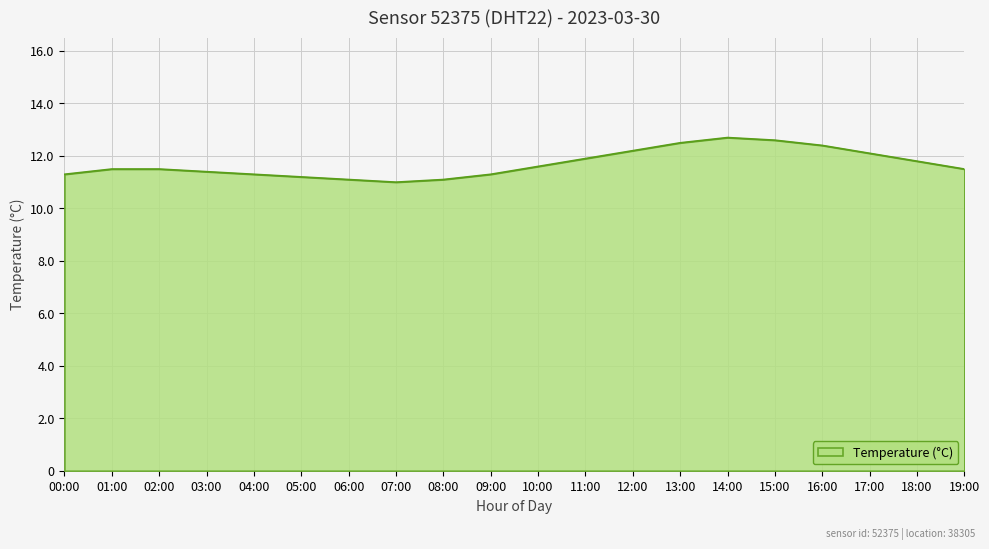

Is it true that the value at 07:00 is 4.3?

False